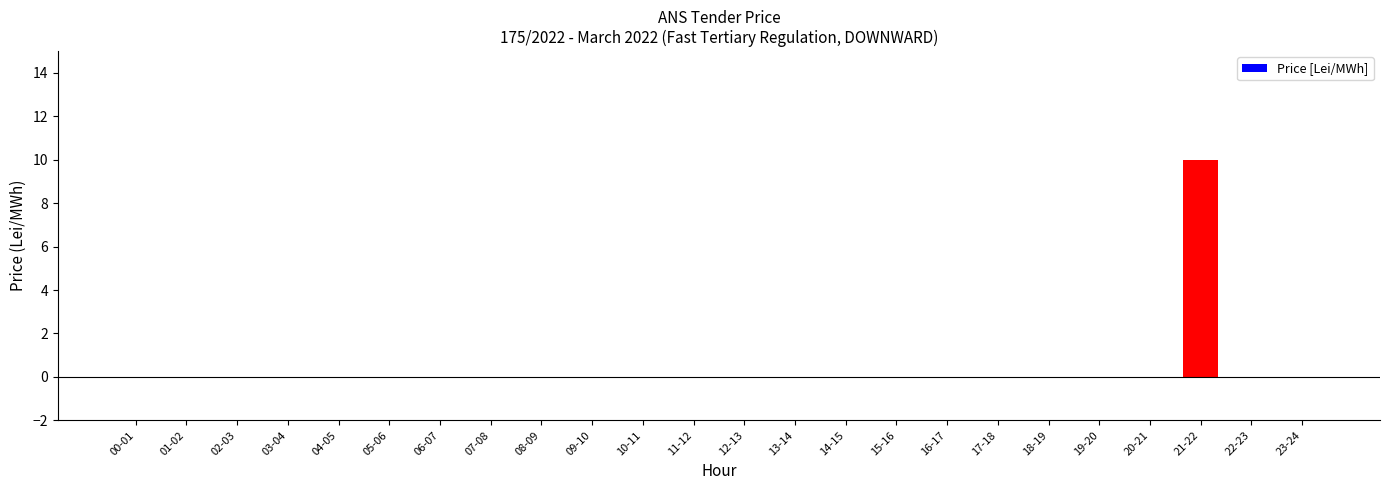

At which category does the chart reach its peak across all series?

21-22